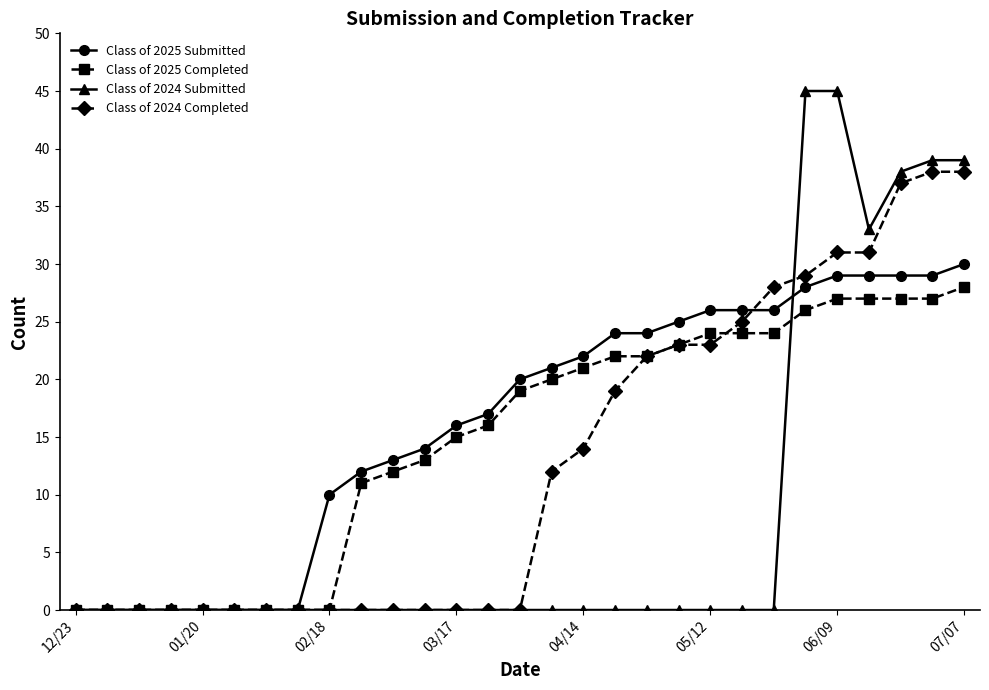

What is the maximum value shown in the chart?

45